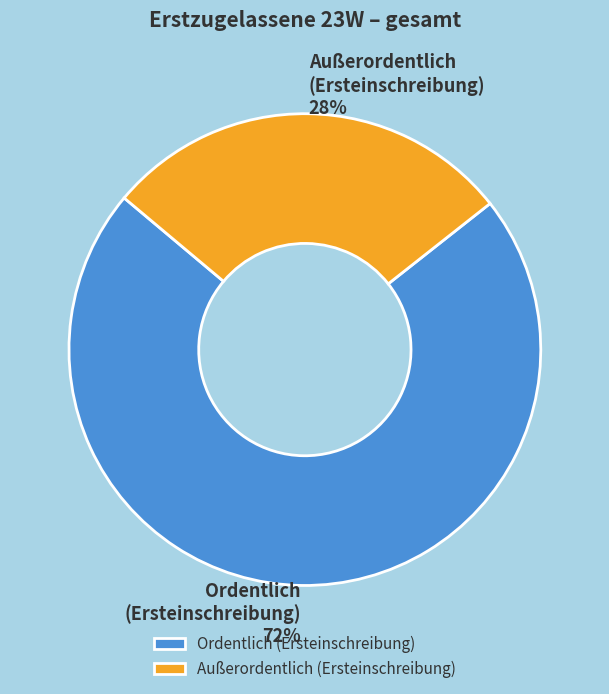

True or false: Ordentlich (Ersteinschreibung) accounts for 67% of the total.

False